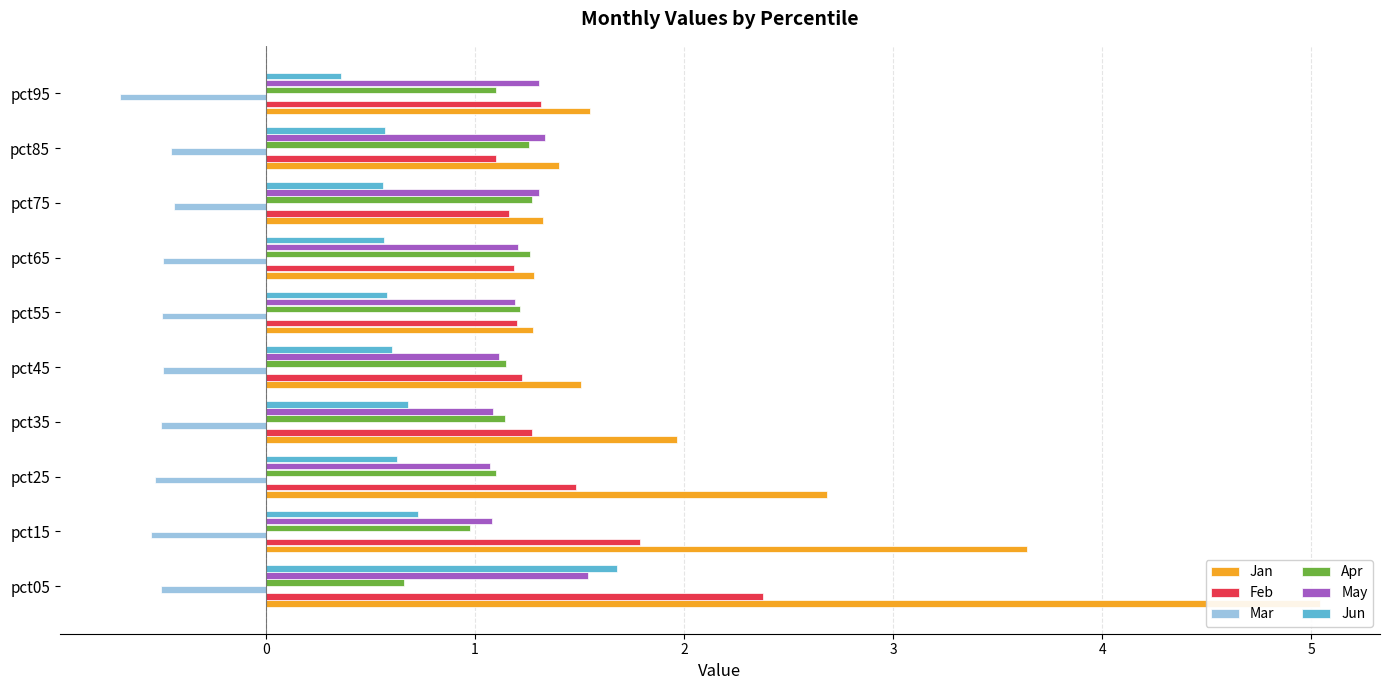

Reading right to left, what are all the values shown in this chart?

Jan: 1.5	1.4	1.3	1.3	1.3	1.5	2.0	2.7	3.6	5.0
Feb: 1.3	1.1	1.2	1.2	1.2	1.2	1.3	1.5	1.8	2.4
Mar: -0.7	-0.5	-0.4	-0.5	-0.5	-0.5	-0.5	-0.5	-0.6	-0.5
Apr: 1.1	1.3	1.3	1.3	1.2	1.1	1.1	1.1	1.0	0.7
May: 1.3	1.3	1.3	1.2	1.2	1.1	1.1	1.1	1.1	1.5
Jun: 0.4	0.6	0.6	0.6	0.6	0.6	0.7	0.6	0.7	1.7